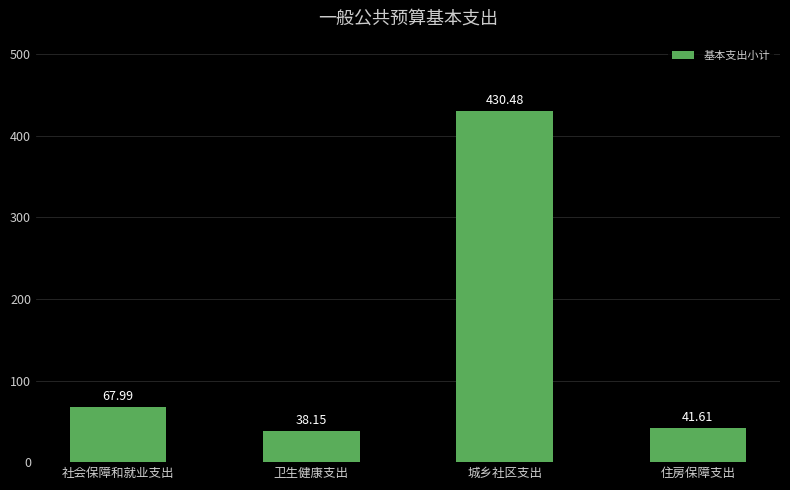

At which category does the chart reach its minimum across all series?

卫生健康支出